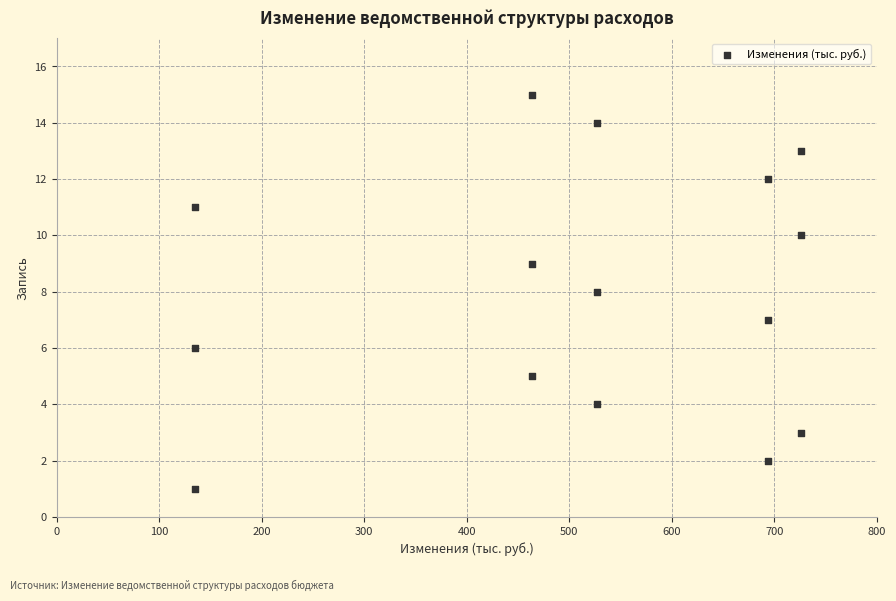

What is the range of Y values (max minus min)?

14